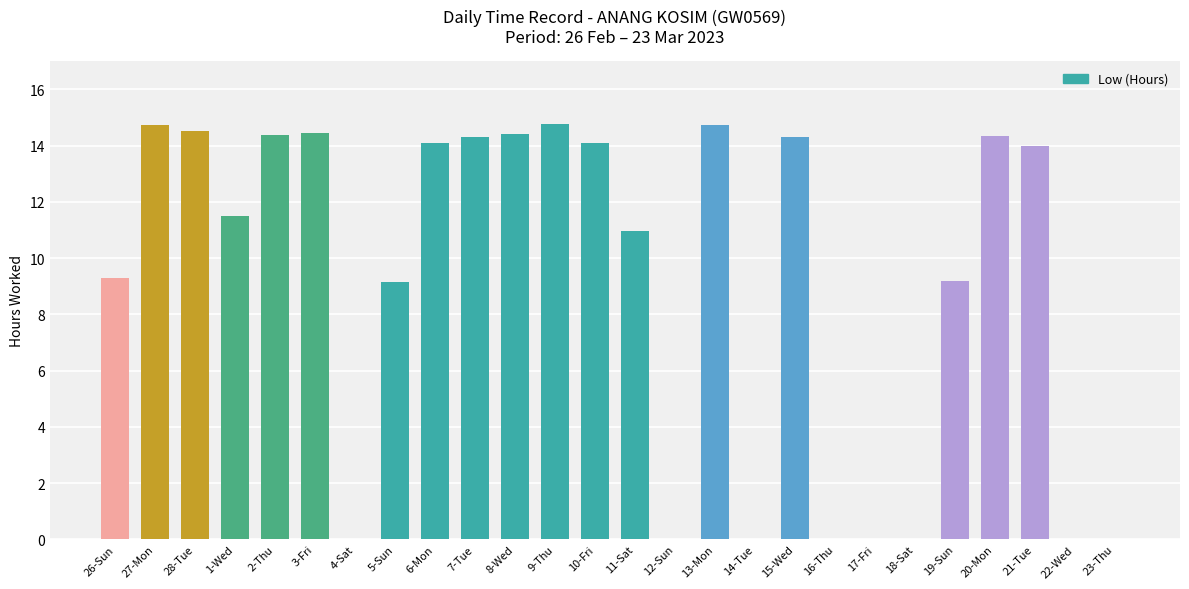

What is the average value?

9.1